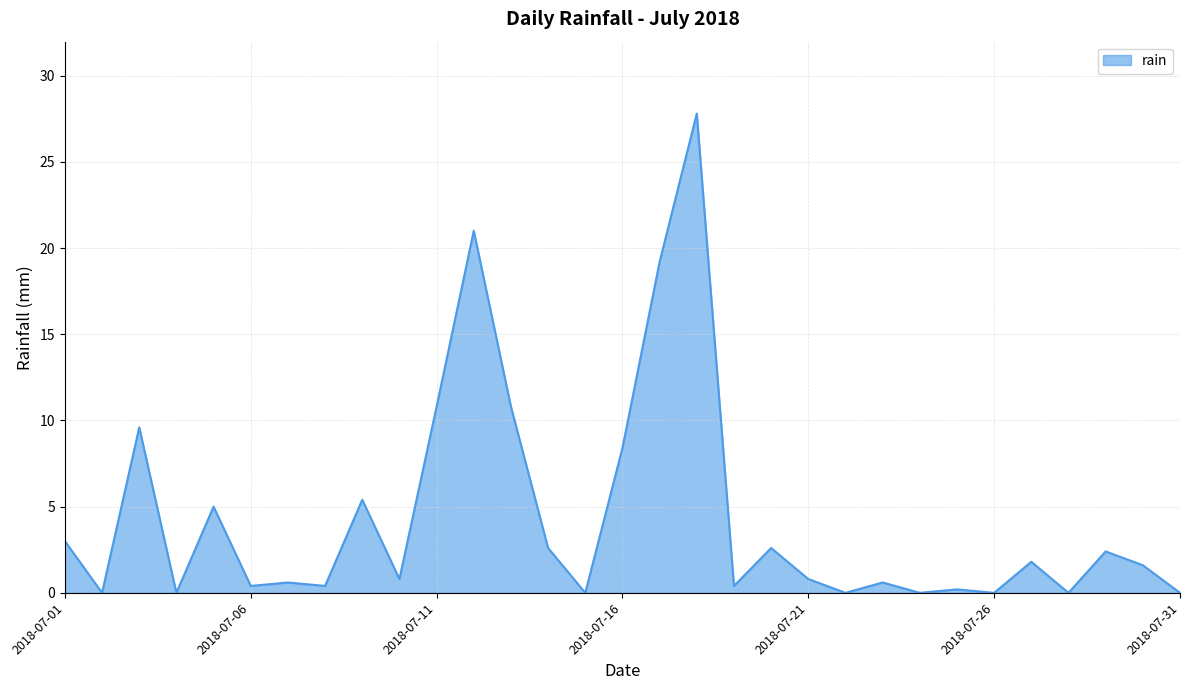

What is the greatest value displayed?

27.8